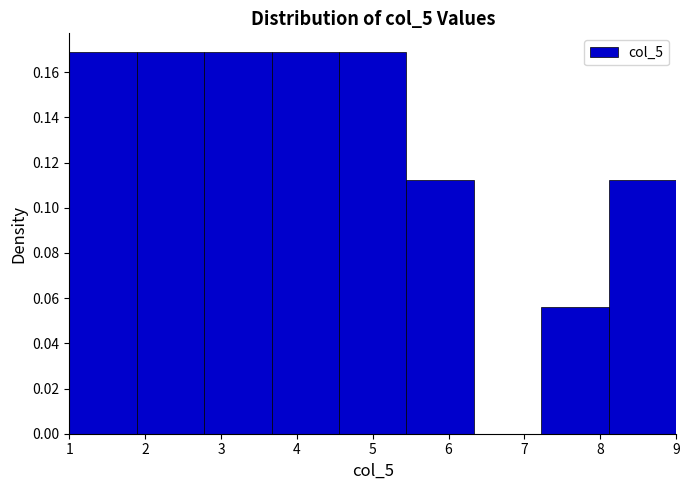

Reading left to right, list every bar in this chart as the range it spans on the x-axis followed by its height. Neither the bar edges nor the heights are printed on the chart, so give them approximately, as read against the axes.

1.0 to 1.9: 0.168
1.9 to 2.8: 0.168
2.8 to 3.7: 0.168
3.7 to 4.6: 0.168
4.6 to 5.4: 0.168
5.4 to 6.3: 0.112
6.3 to 7.2: 0
7.2 to 8.1: 0.056
8.1 to 9.0: 0.112